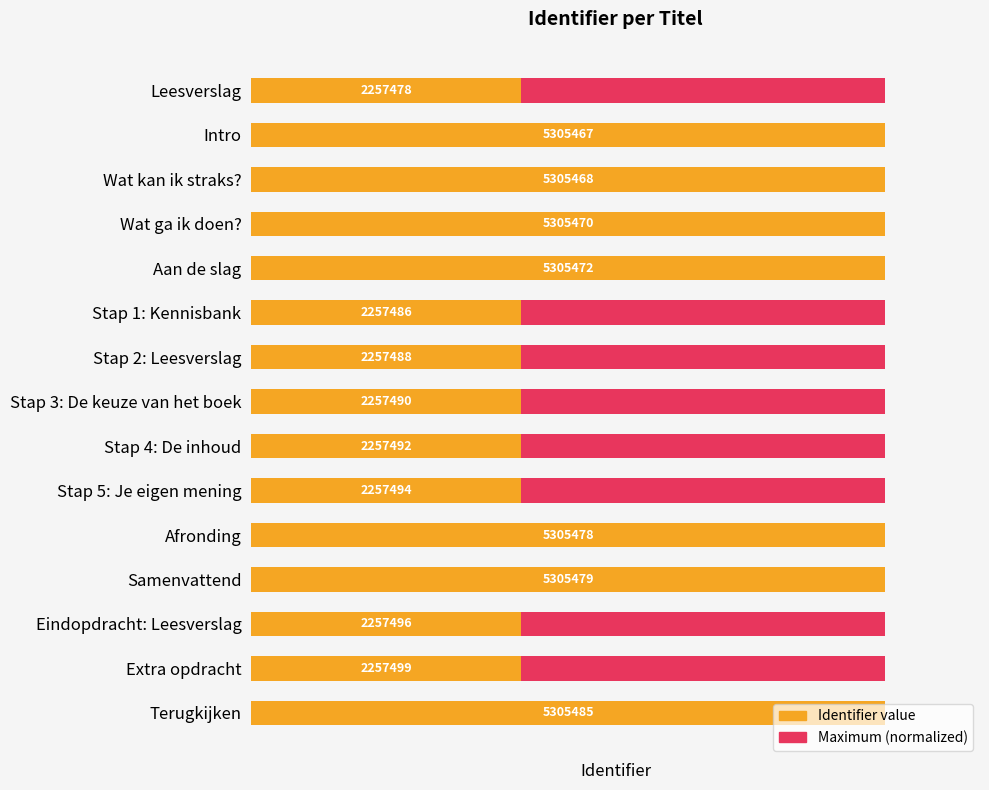

What is the average value of the Identifier value series?

69.4